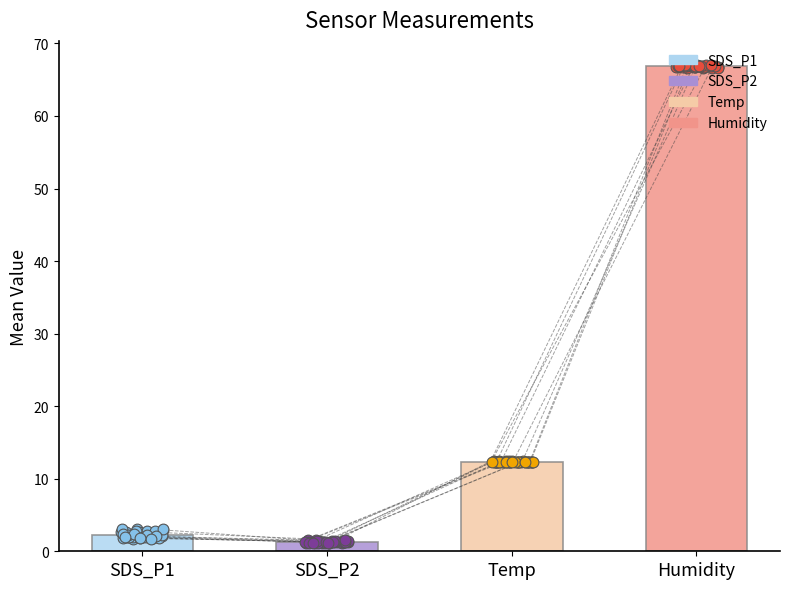

Which series has the widest spread of Y values?

SDS_P1